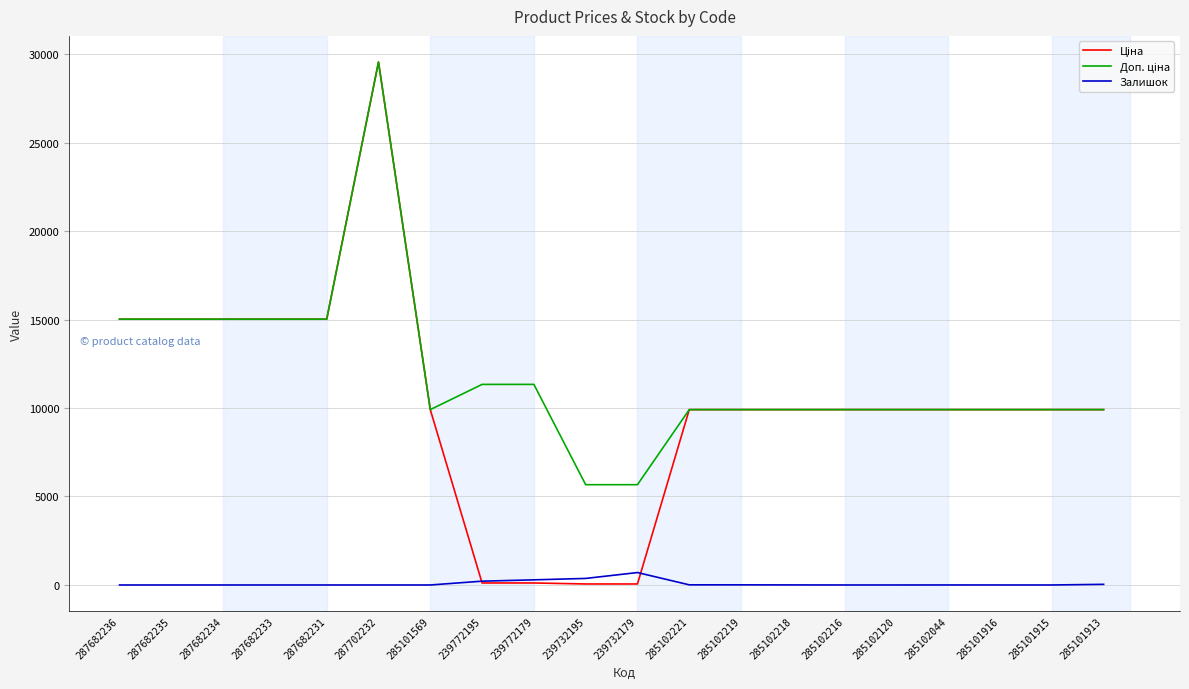

True or false: Залишок has a value of 0.0 at 287702232.

True